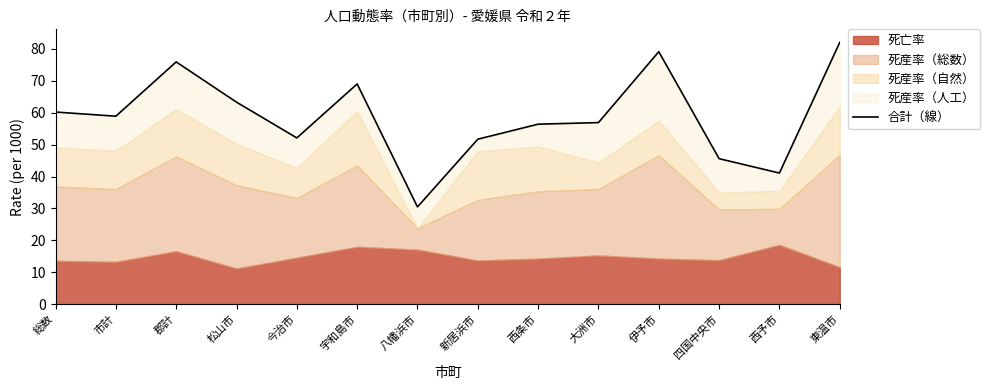

What is the smallest value displayed?

30.5